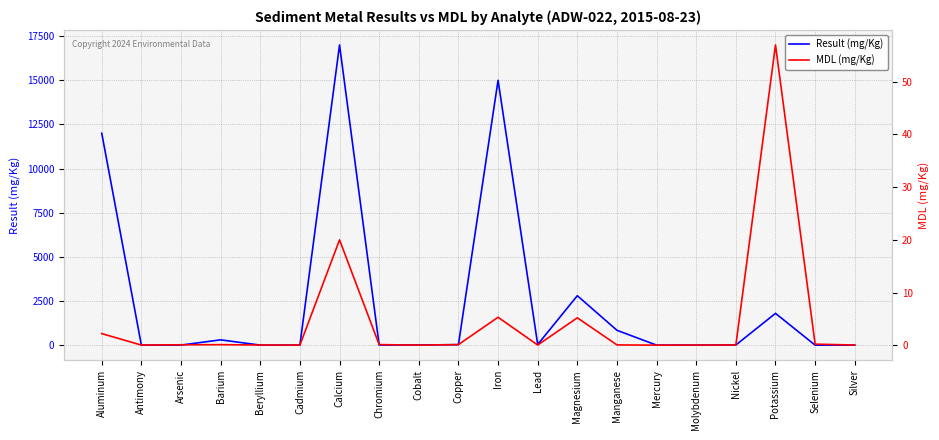

Rank the series by their maximum value, from lowest to highest.

MDL (mg/Kg), Result (mg/Kg)